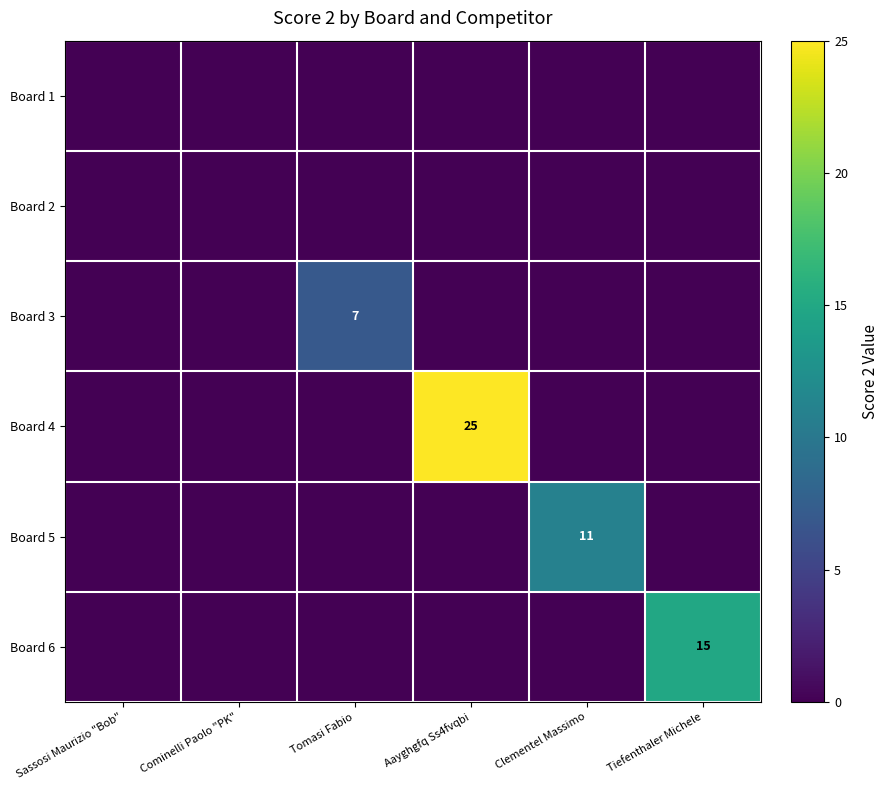

Which category has the highest value in the Board 1 series?

Sassosi Maurizio "Bob"